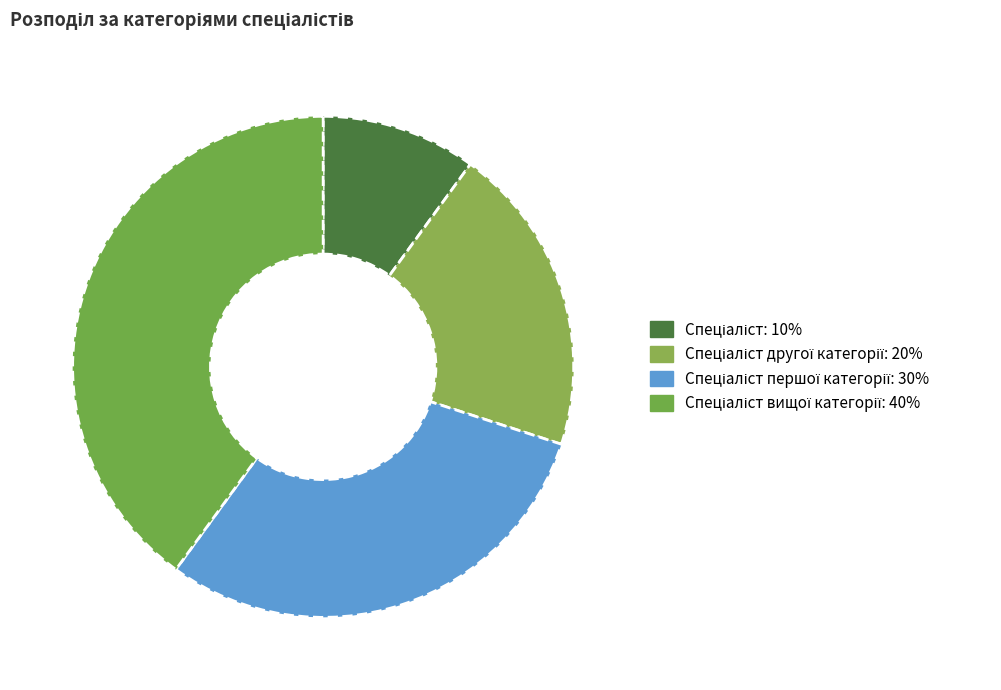

How many slices are in this pie chart?

4